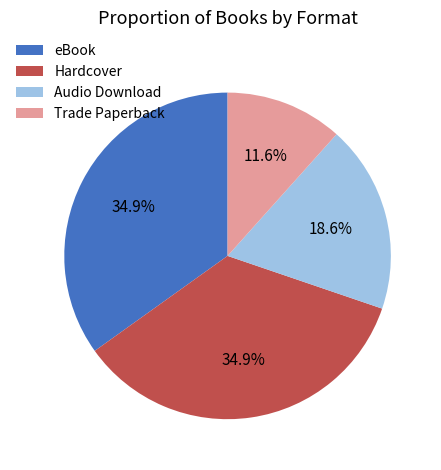

To the nearest percent, what is the difference between the largest and smallest slice percentages?

23%